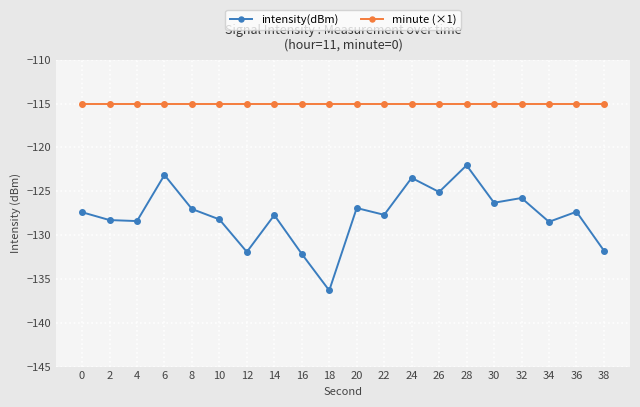

Is the value of minute (×1) at 22 greater than the value of intensity(dBm) at 28?

Yes